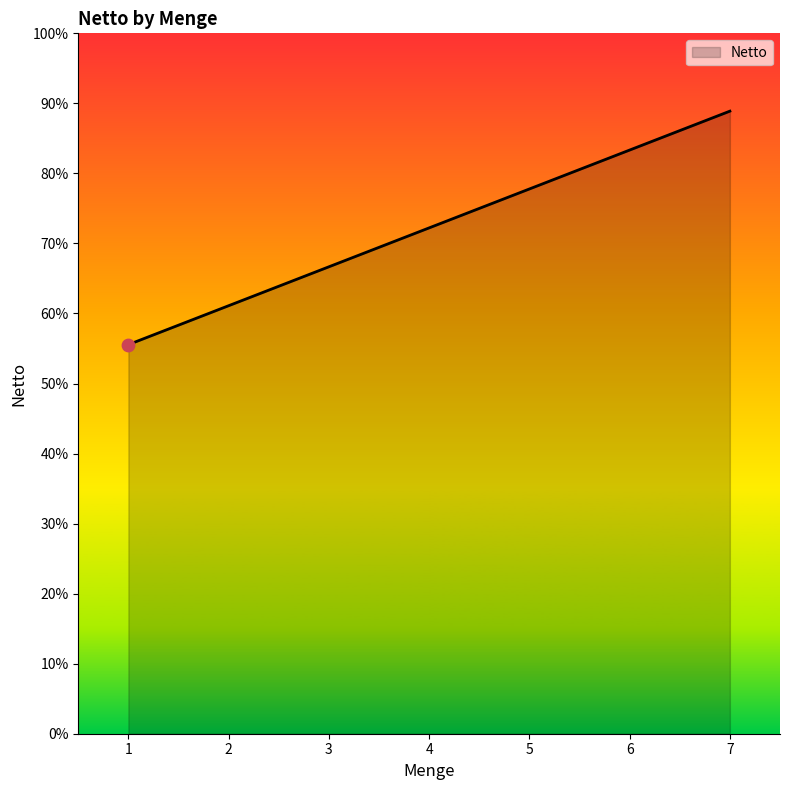

What is the ratio of the value at 2 to the value at 5?

0.8